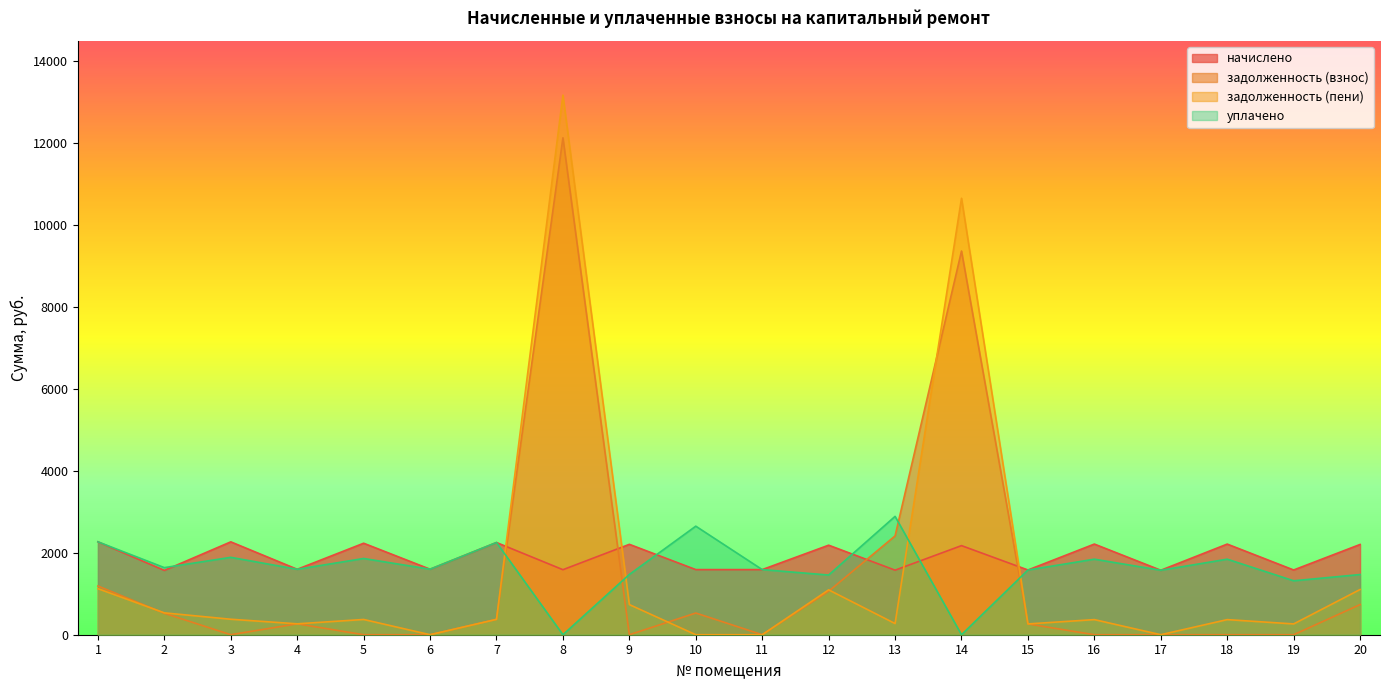

How many values in the начислено series are below 2175?

10